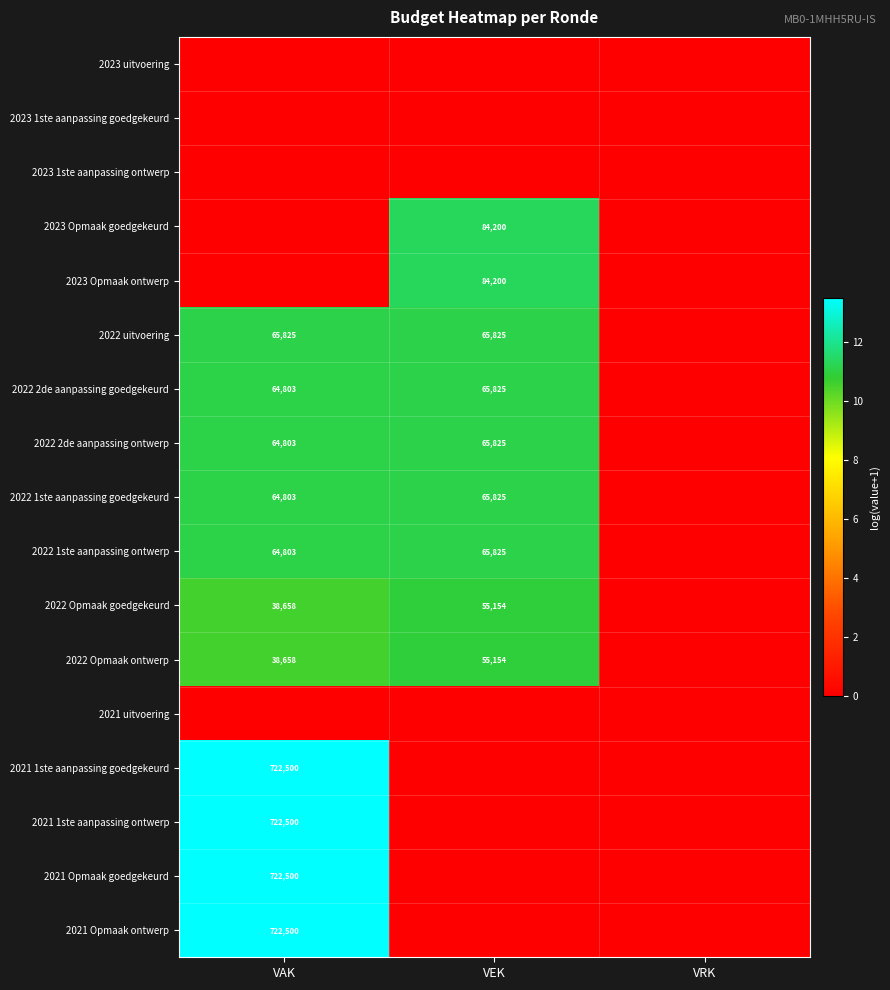

Is the value of 2022 2de aanpassing goedgekeurd at VEK greater than the value of 2022 Opmaak ontwerp at VAK?

Yes